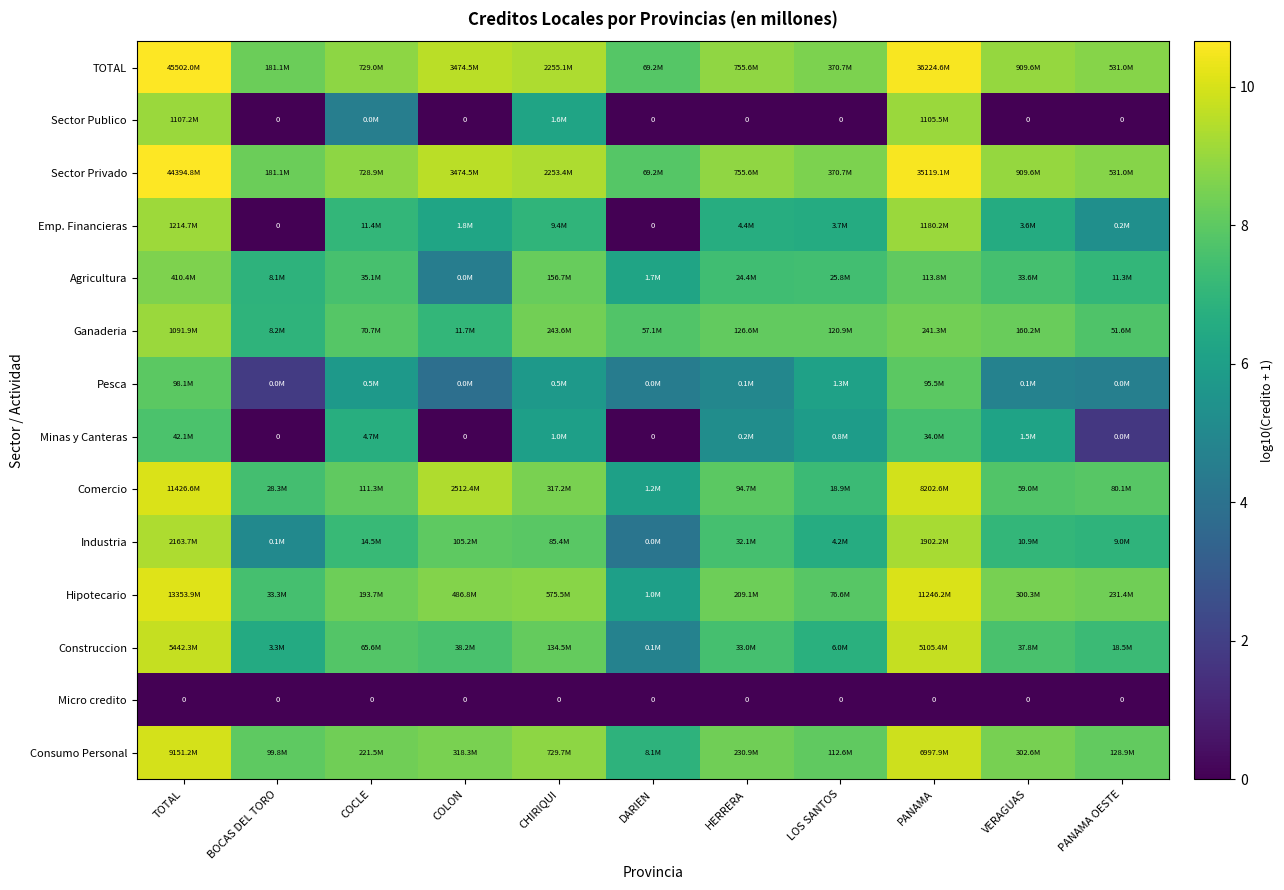

Is it true that TOTAL equals 14.1 at PANAMA?

False